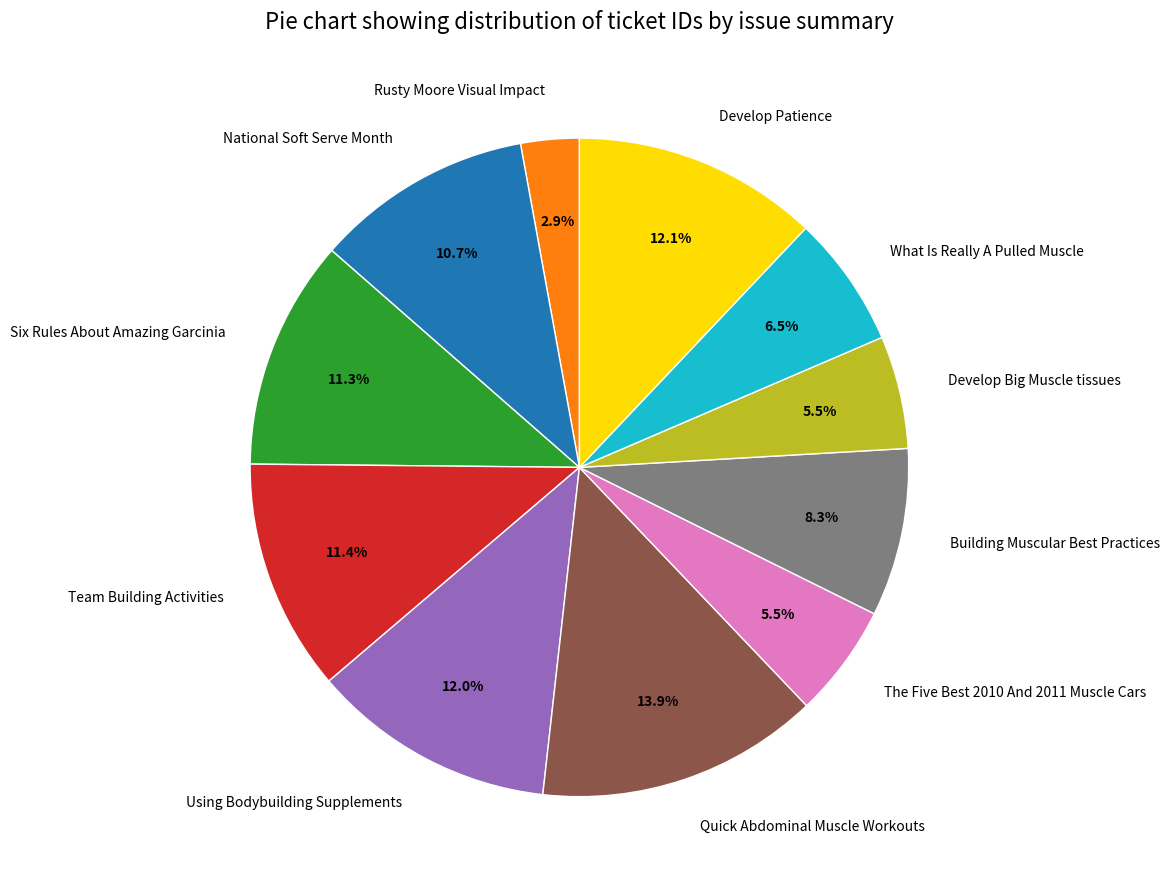

To the nearest percent, what is the difference between the National Soft Serve Month and Team Building Activities slice percentages?

1%